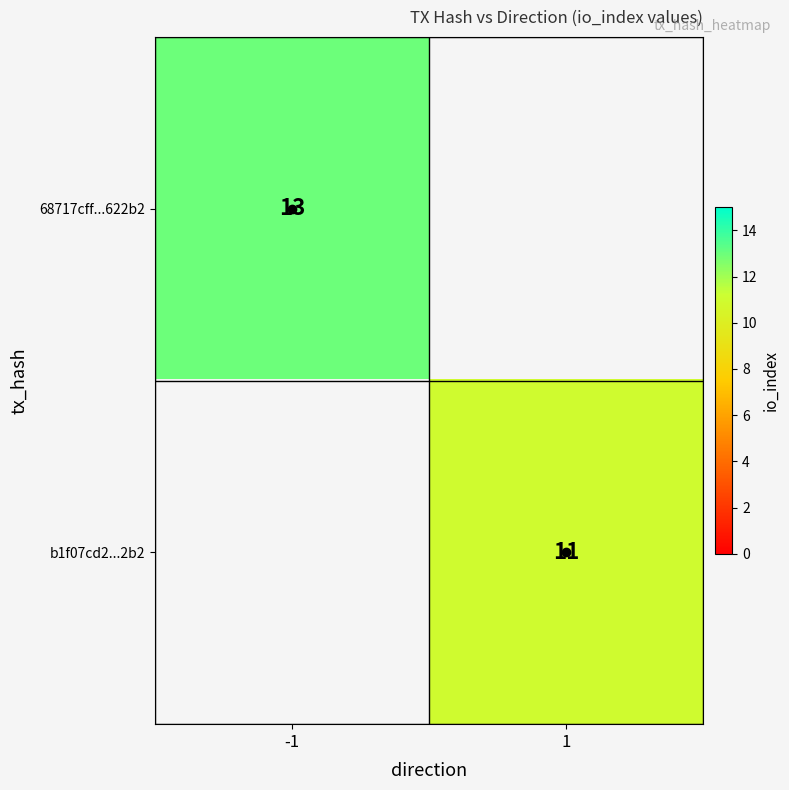

How many distinct data groups are displayed?

2